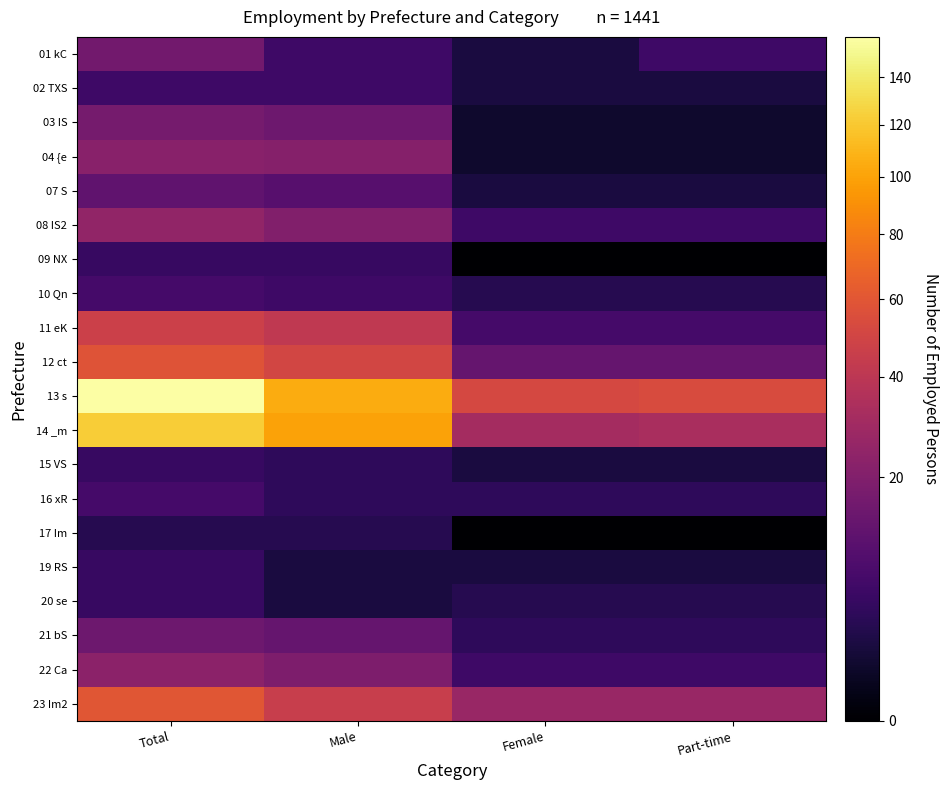

Reading left to right, transcribe all the data shown in this chart.

01 kC: Total=16	Male=6	Female=2	Part-time=6
02 TXS: Total=6	Male=6	Female=2	Part-time=2
03 IS: Total=17	Male=15	Female=1	Part-time=1
04 {e: Total=22	Male=21	Female=1	Part-time=1
07 S: Total=12	Male=10	Female=2	Part-time=2
08 IS2: Total=25	Male=20	Female=6	Part-time=6
09 NX: Total=5	Male=5	Female=0	Part-time=0
10 Qn: Total=7	Male=6	Female=3	Part-time=3
11 eK: Total=47	Male=42	Female=7	Part-time=7
12 ct: Total=58	Male=50	Female=13	Part-time=13
13 s: Total=158	Male=105	Female=52	Part-time=54
14 _m: Total=123	Male=100	Female=31	Part-time=33
15 VS: Total=5	Male=4	Female=2	Part-time=2
16 xR: Total=7	Male=4	Female=4	Part-time=4
17 Im: Total=3	Male=3	Female=0	Part-time=0
19 RS: Total=5	Male=2	Female=2	Part-time=2
20 se: Total=5	Male=2	Female=3	Part-time=3
21 bS: Total=15	Male=13	Female=4	Part-time=4
22 Ca: Total=23	Male=19	Female=6	Part-time=6
23 Im2: Total=60	Male=45	Female=27	Part-time=27